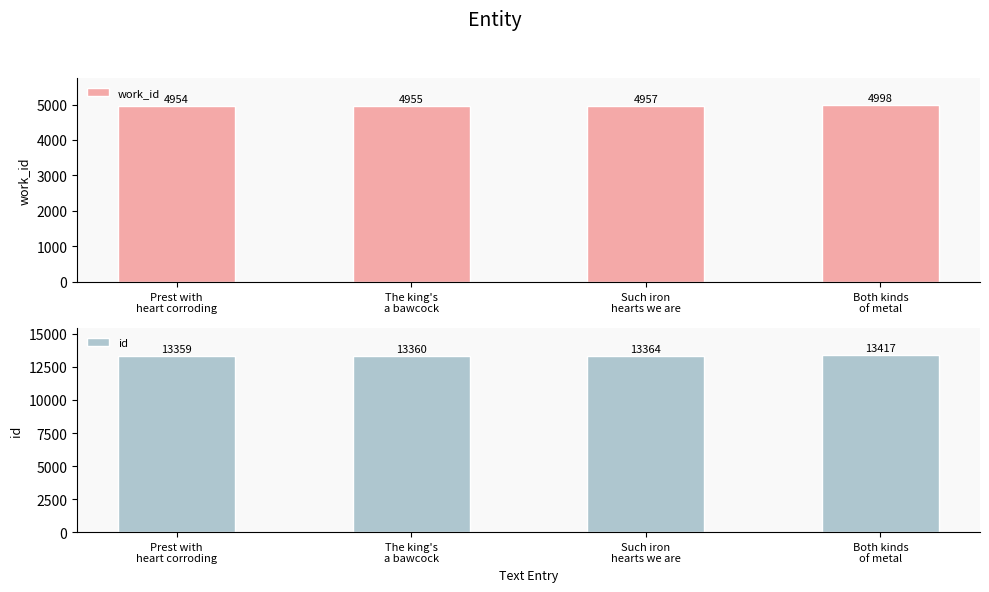

List the labels in order of work_id value, largest first.

Both kinds
of metal, Such iron
hearts we are, The king's
a bawcock, Prest with
heart corroding